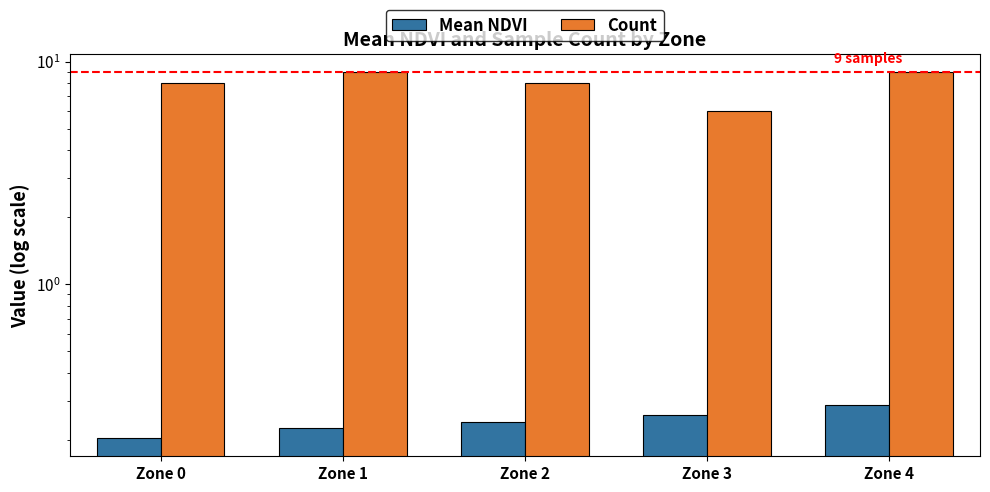

Reading left to right, list all the values displayed in this chart.

Mean NDVI: Zone 0=0.2	Zone 1=0.2	Zone 2=0.2	Zone 3=0.3	Zone 4=0.3
Count: Zone 0=8.0	Zone 1=9.0	Zone 2=8.0	Zone 3=6.0	Zone 4=9.0